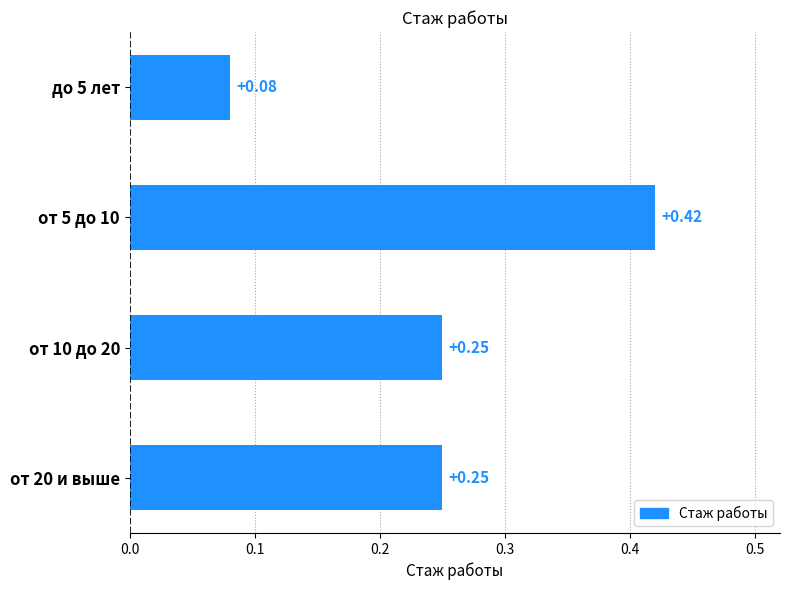

What is the difference between the maximum and minimum values?

0.3